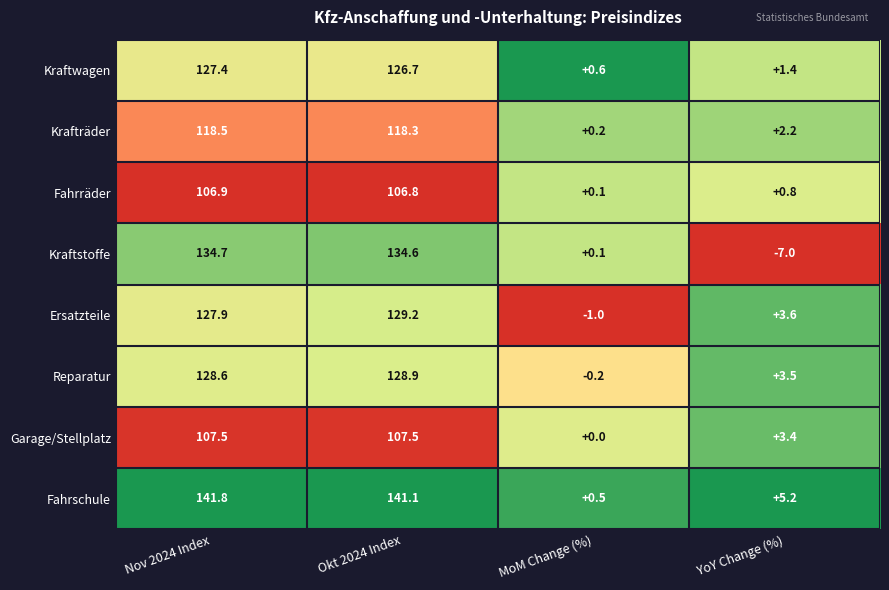

Between Nov 2024 Index and YoY Change (%), which series saw the biggest shift?

Kraftstoffe